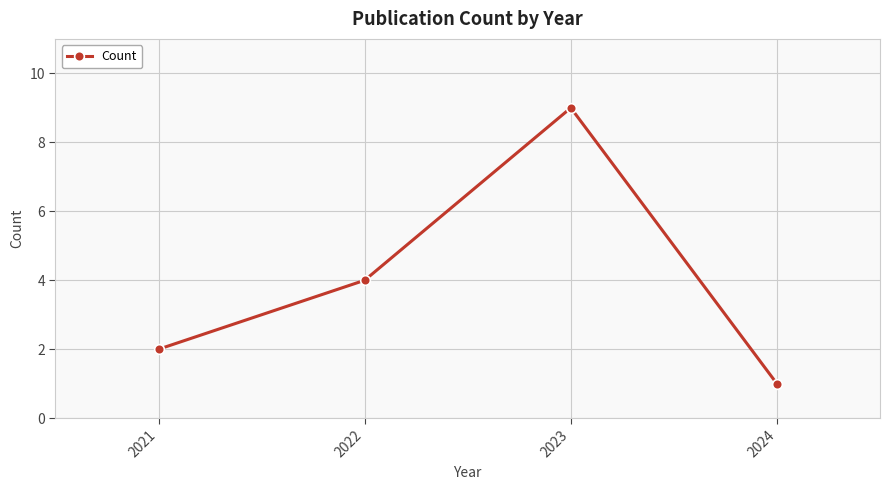

Does the chart display data point markers on the line(s)?

Yes